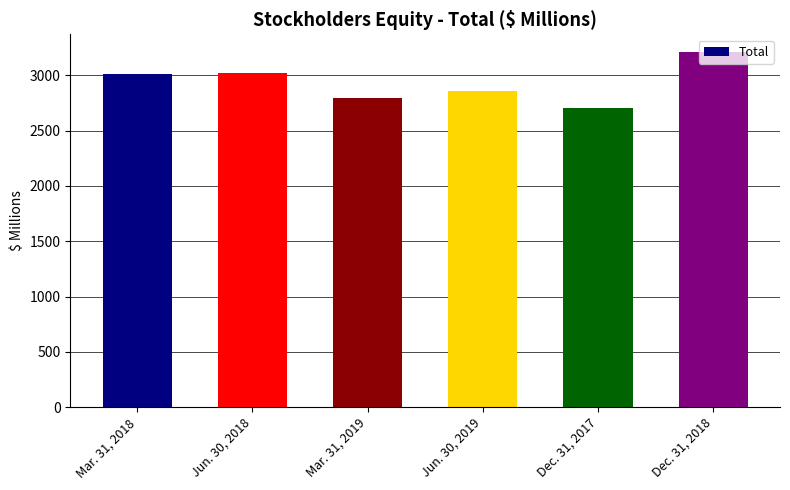

Rank the categories by value from lowest to highest.

Dec. 31, 2017, Mar. 31, 2019, Jun. 30, 2019, Mar. 31, 2018, Jun. 30, 2018, Dec. 31, 2018